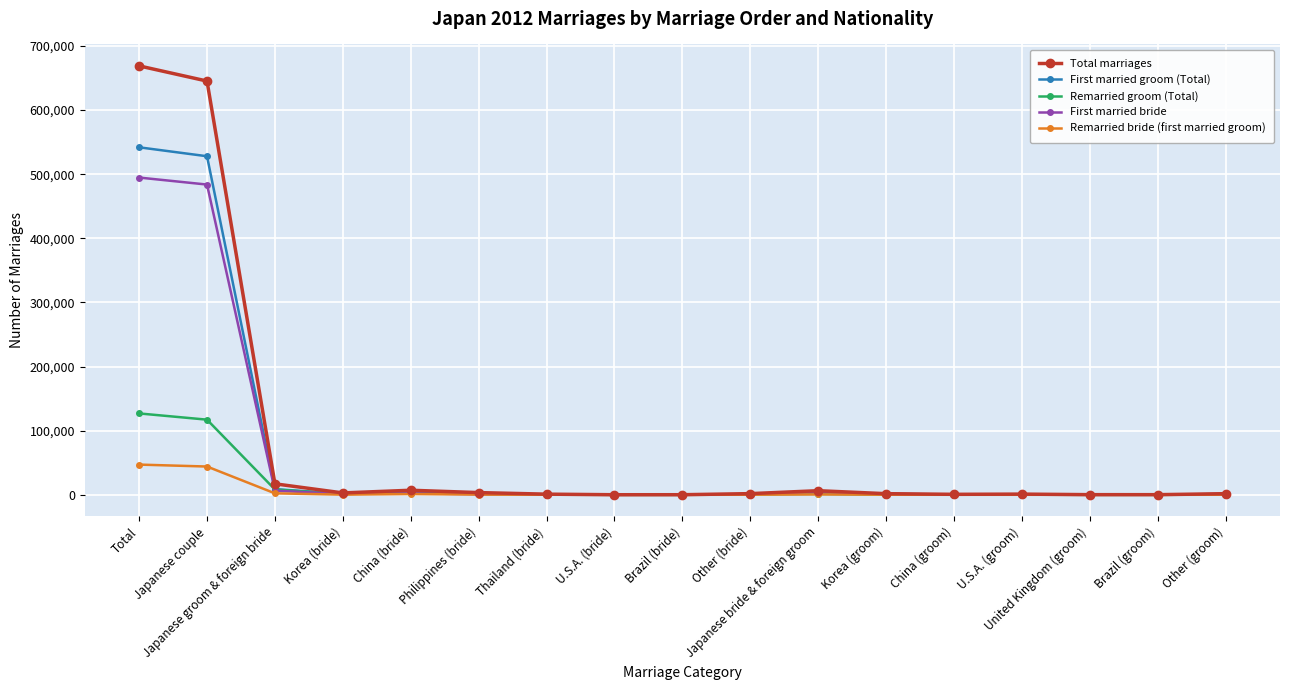

What is the maximum value shown in the chart?

668870